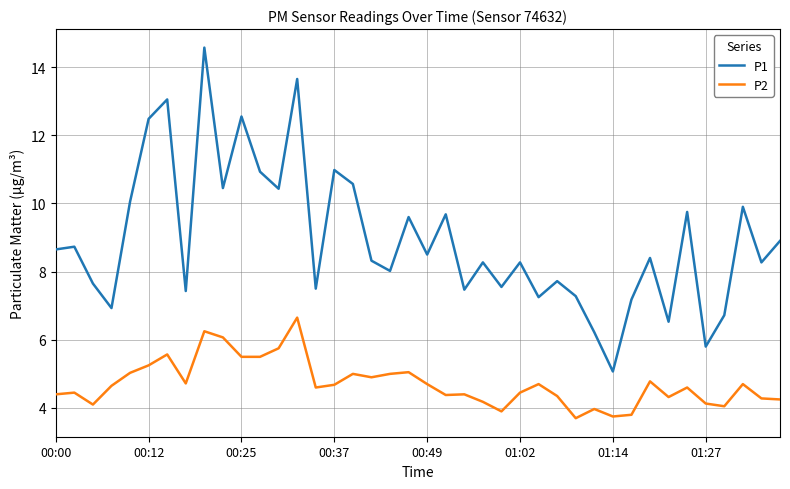

True or false: P1 and P2 intersect in this chart.

False